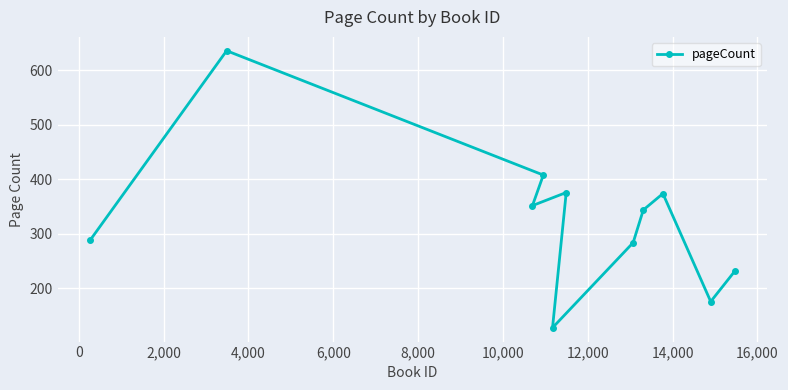

What is the value of the 6th point from the left?

376